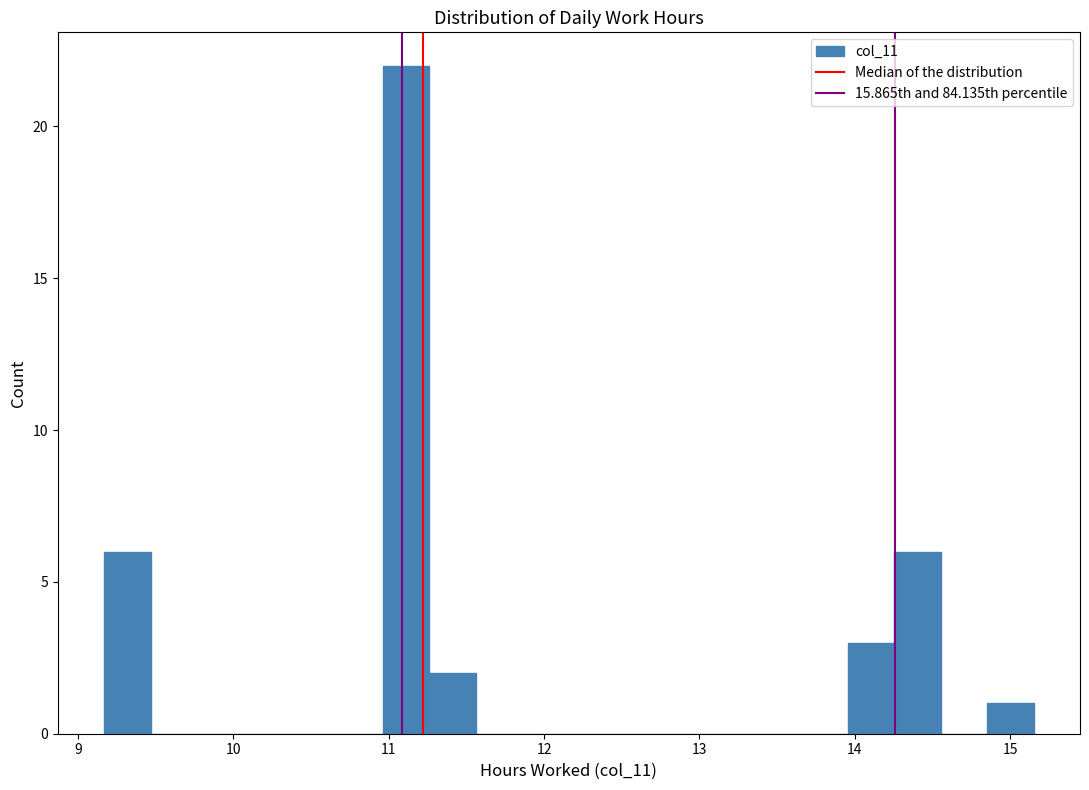

Around what value on the x-axis is the tallest bar? Give the approximate position of its centre, as read against the axis.

11.1